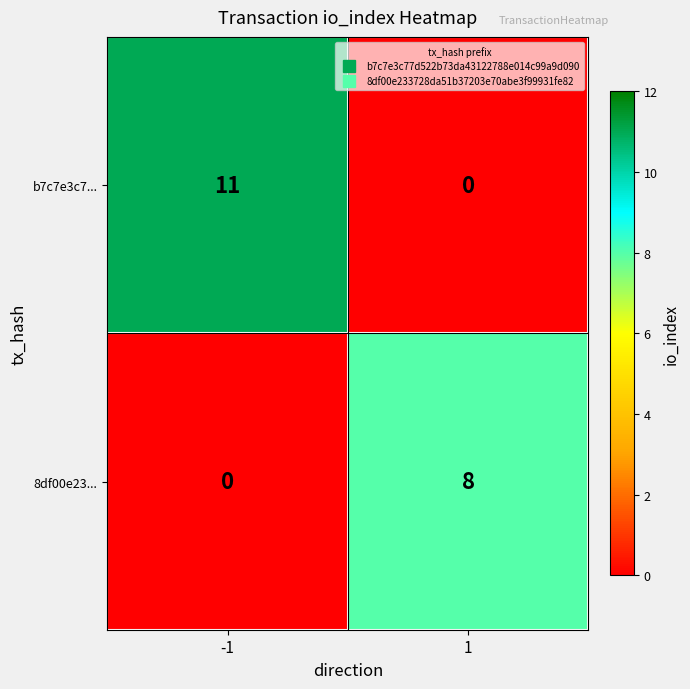

At 1, list the series in order from smallest to largest.

b7c7e3c7..., 8df00e23...